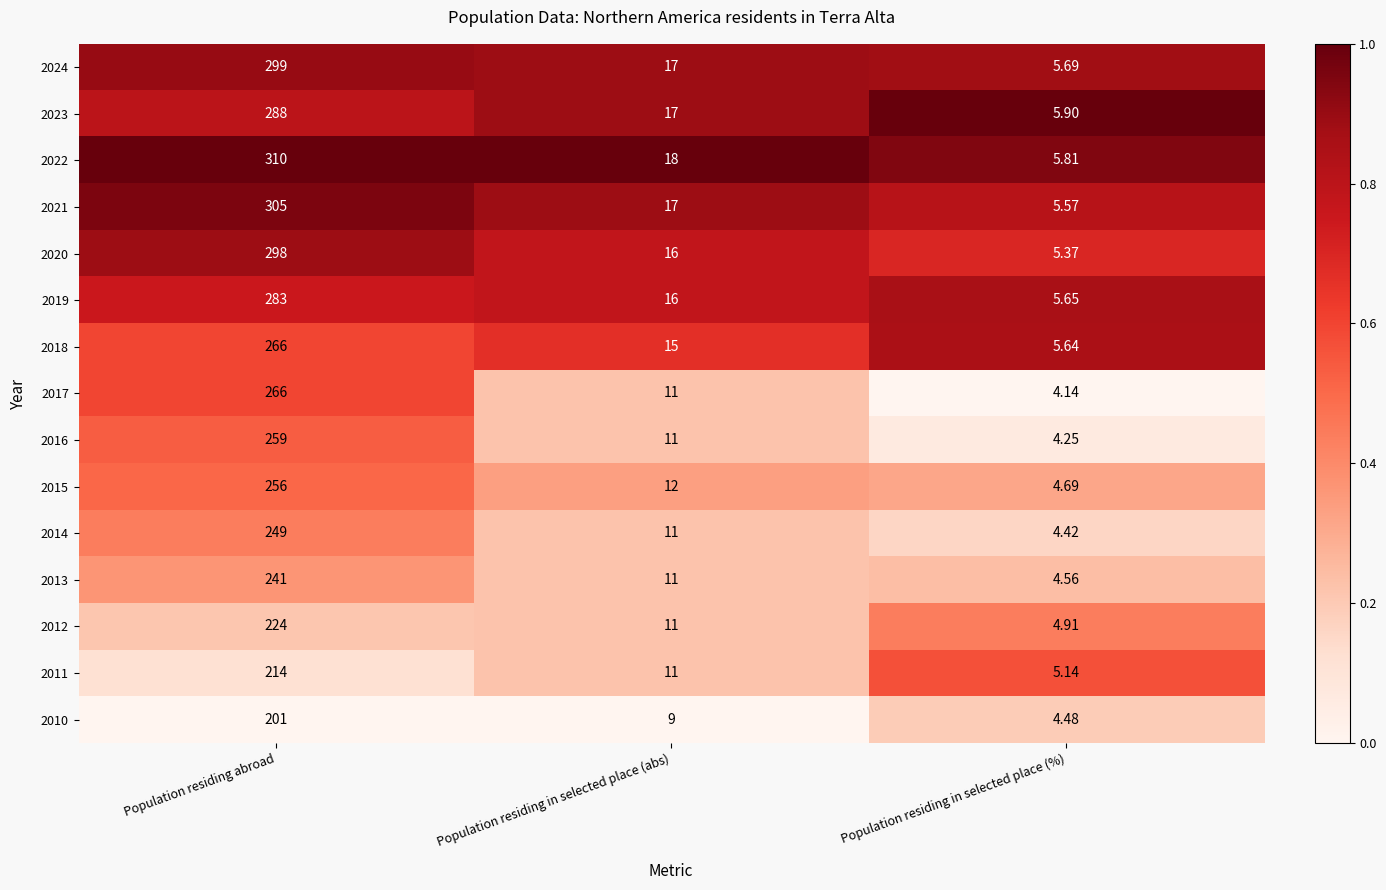

Rank the categories by 2015 value from highest to lowest.

Population residing abroad, Population residing in selected place (abs), Population residing in selected place (%)